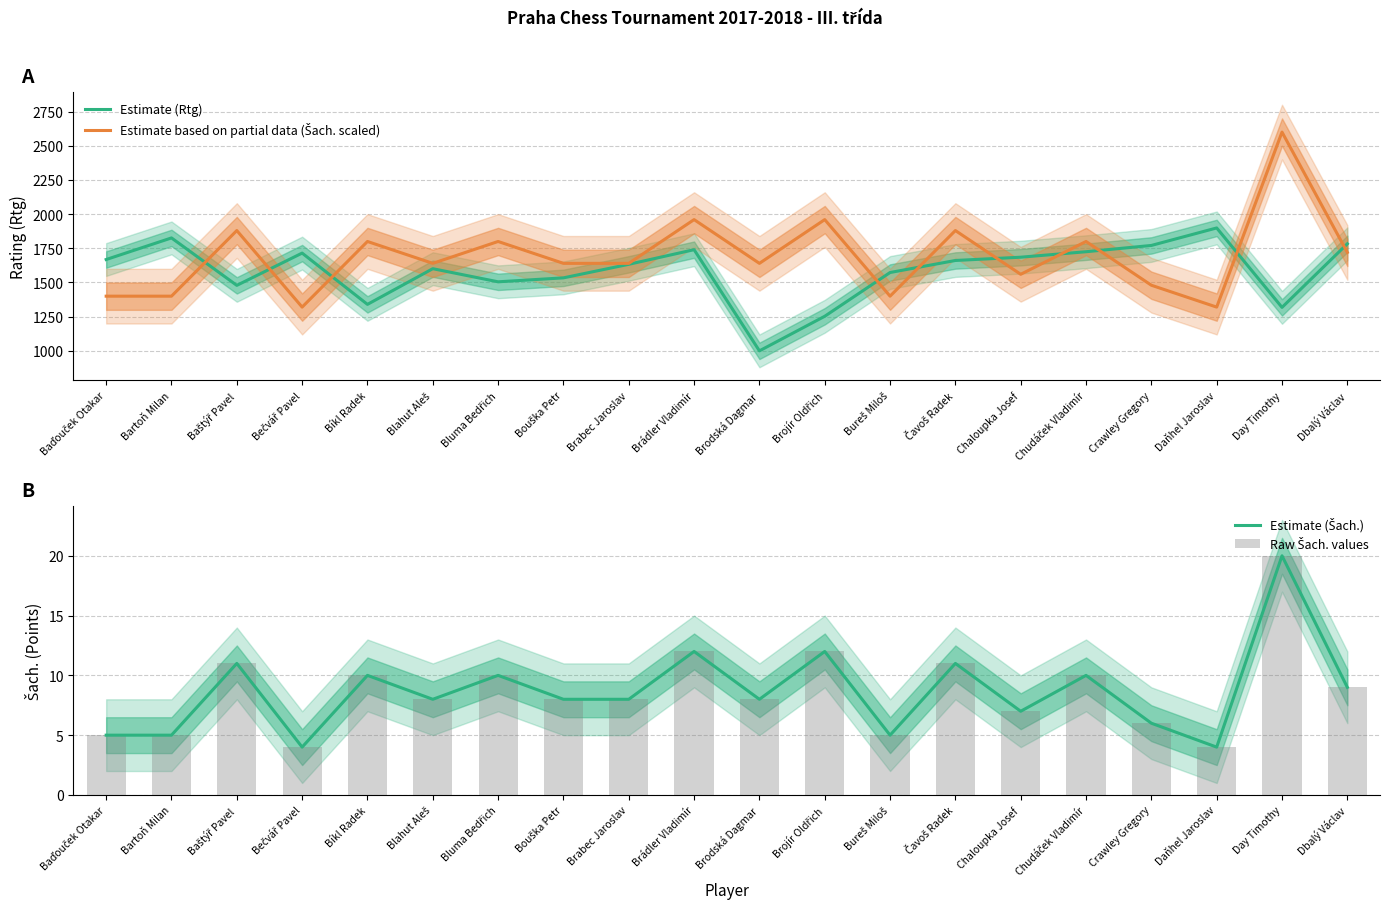

What is the label of the 18th bar from the right?

Baštýř Pavel